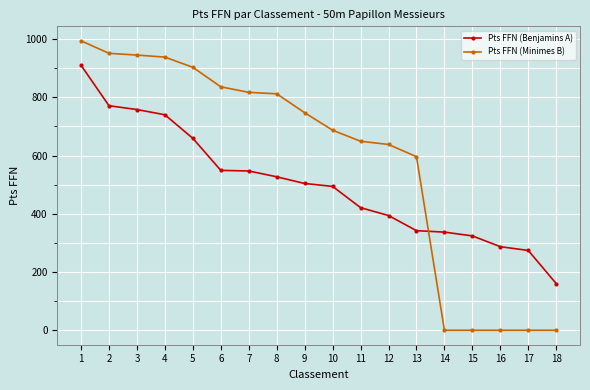

At which label does Pts FFN (Minimes B) reach its peak?

1